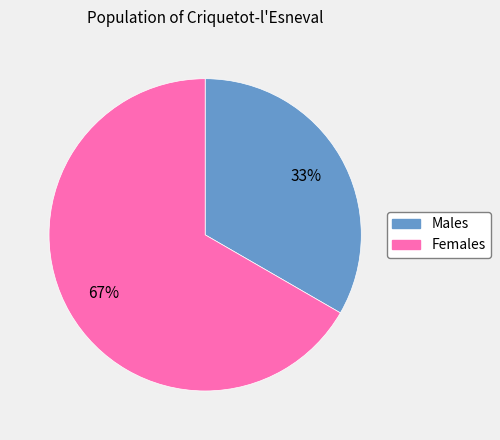

Does any single category account for the majority?

Yes